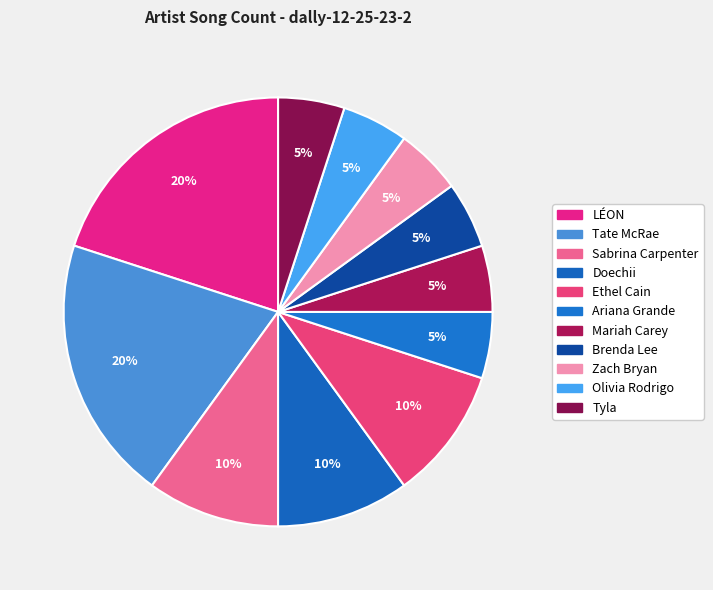

What percentage is the Tyla slice, to the nearest percent?

5%